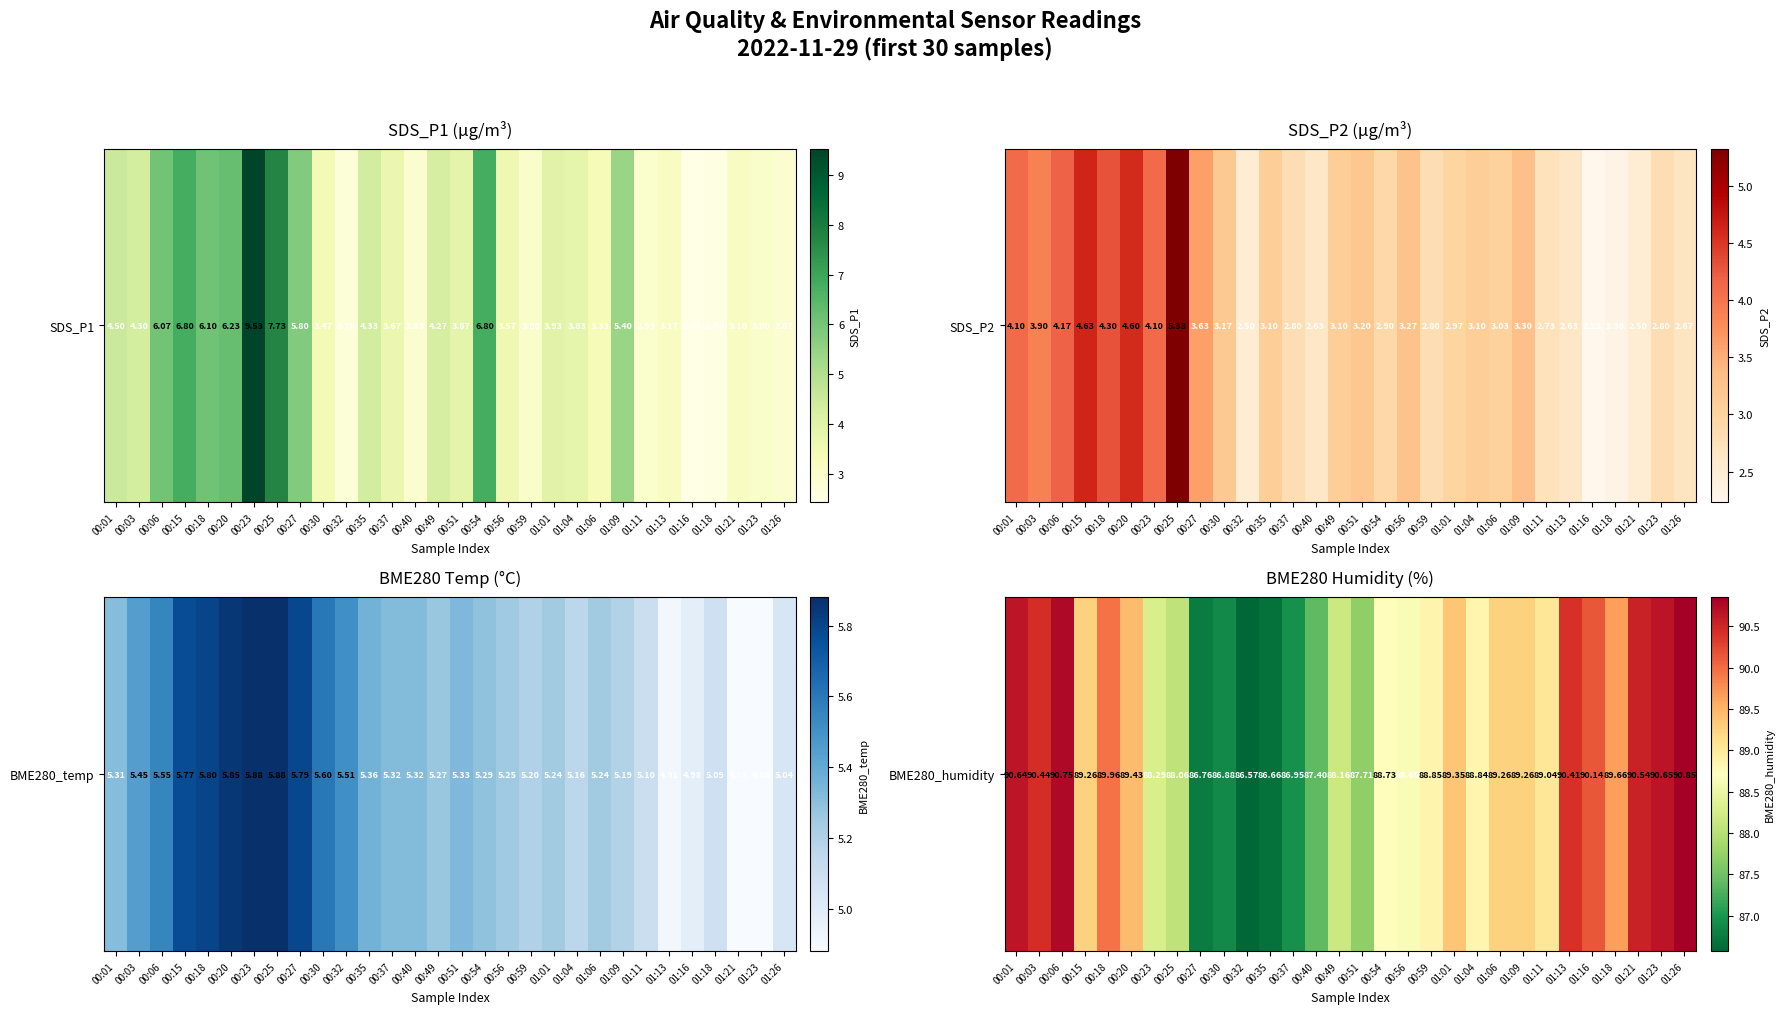

What value does the data have at 01:04?

88.8